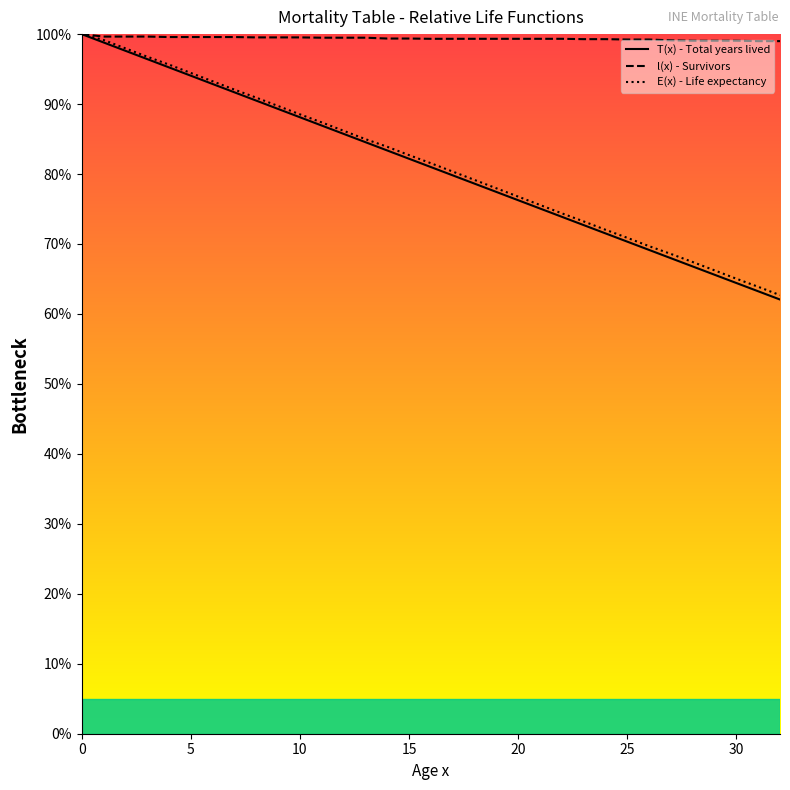

What is the difference between the E(x) - Life expectancy values at 13 and 12?

1.2